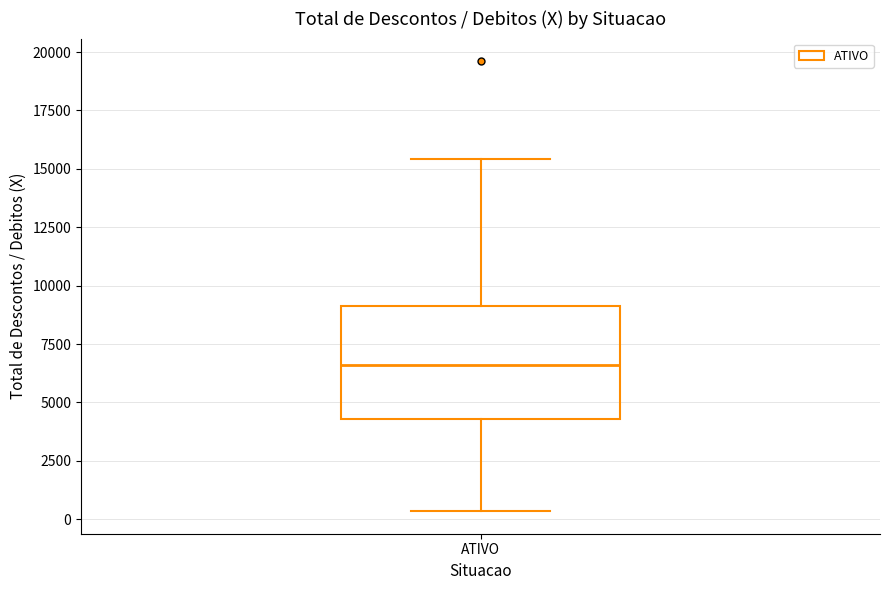

Read this box plot against the y-axis: the position of the median line, the range covered by the box, and the ends of both whiskers. The values are not printed on the chart, so give them approximately, as read against the axis.

median 6500, box 4500 to 9000, whiskers 500 to 15500